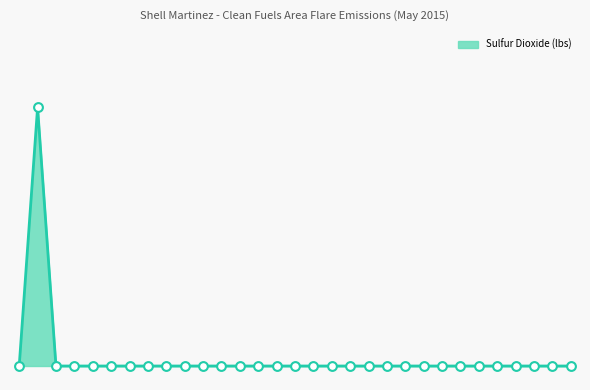

Does the chart have visible grid lines?

No